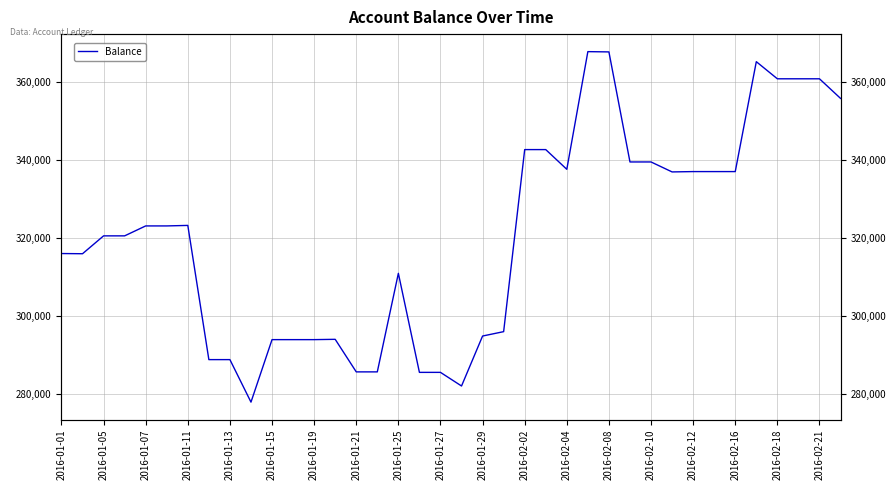

How many lines are shown in the chart?

1